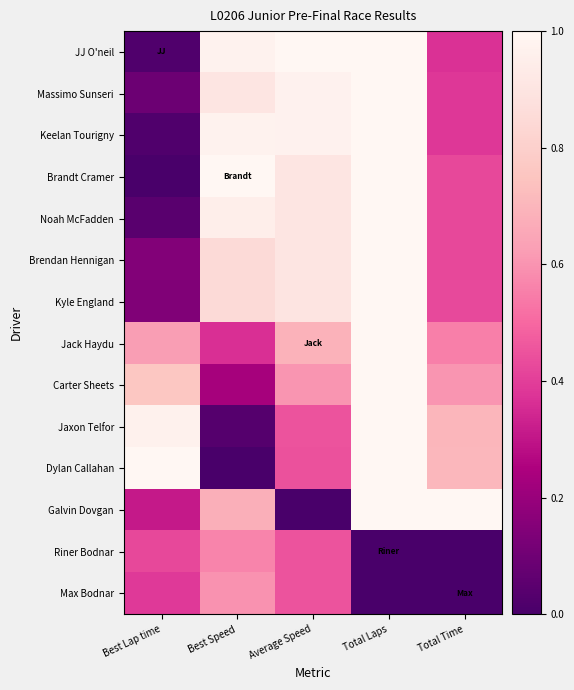

What is the maximum value shown in the chart?

1.0